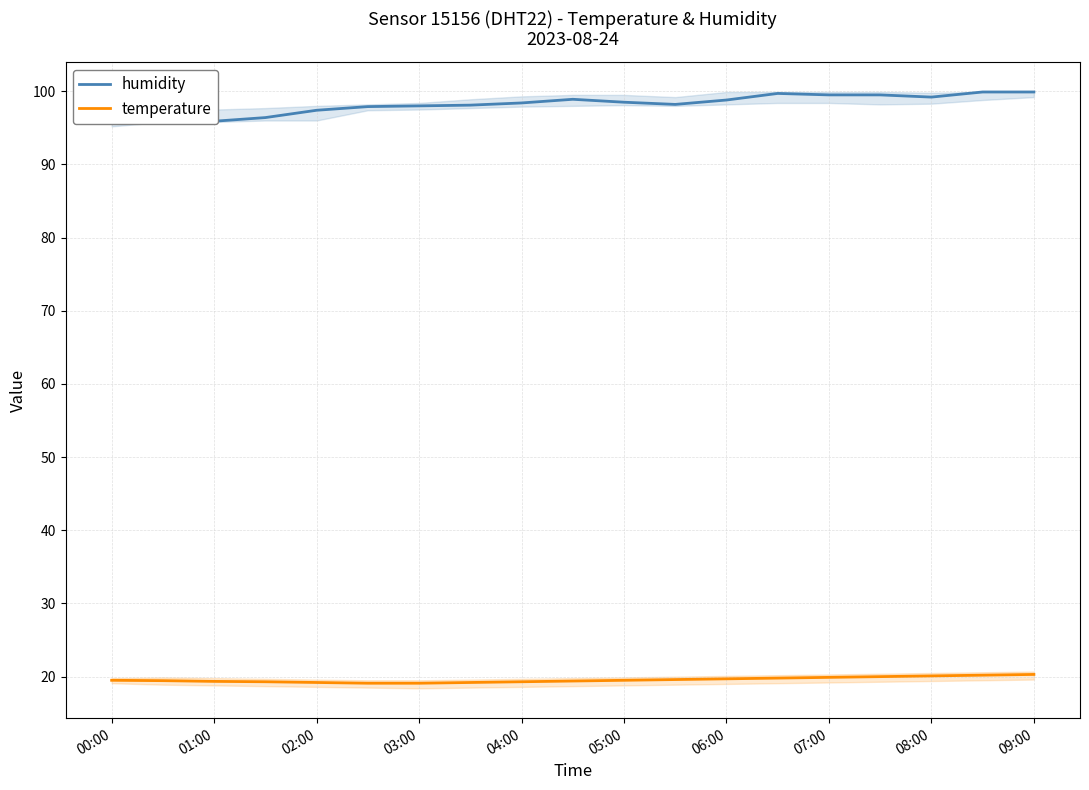

True or false: temperature has a value of 19.5 at 00:00.

True